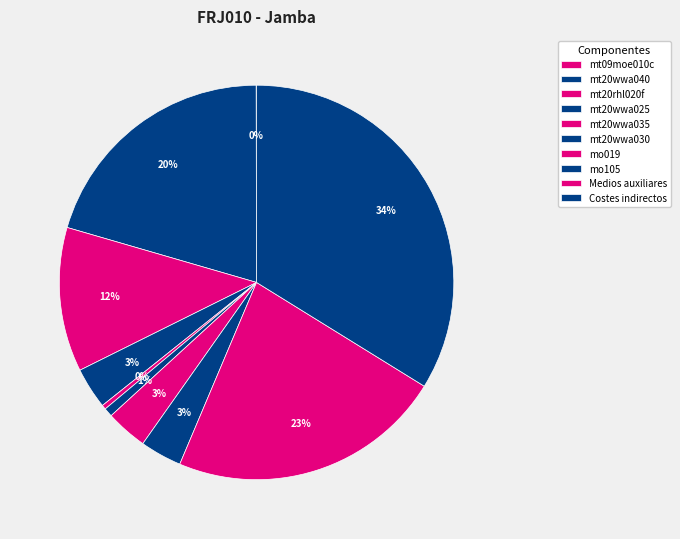

The mt20wwa025 slice represents 3% of the pie. True or false?

True